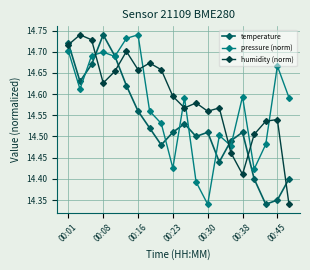

In pressure (norm), how many points are higher than both neighbors (excluding endpoints)?

6